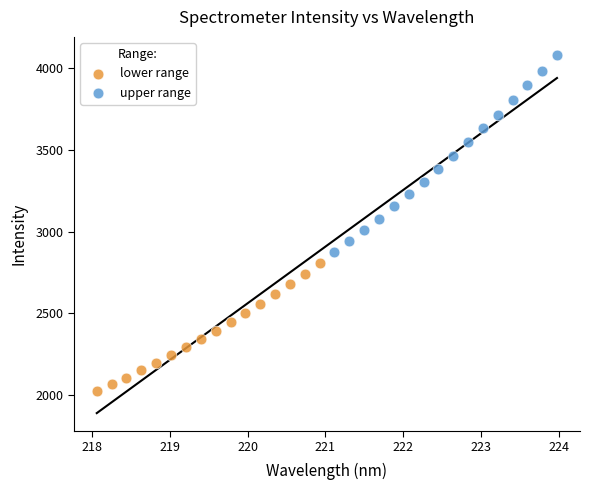

Which series has the widest spread of Y values?

upper range